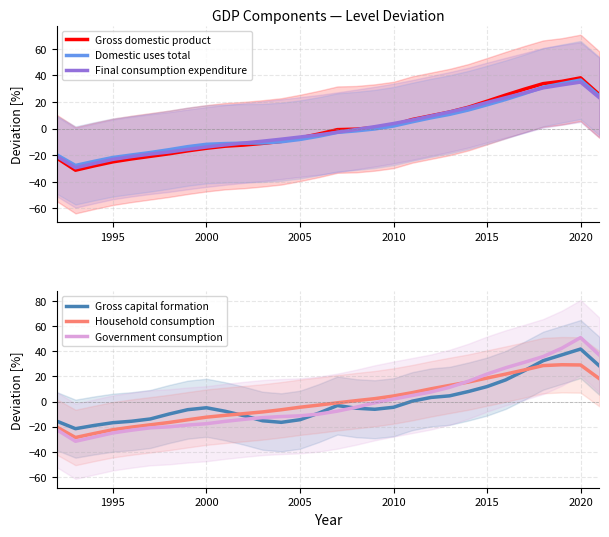

What is the minimum value for Government consumption?

-31.7